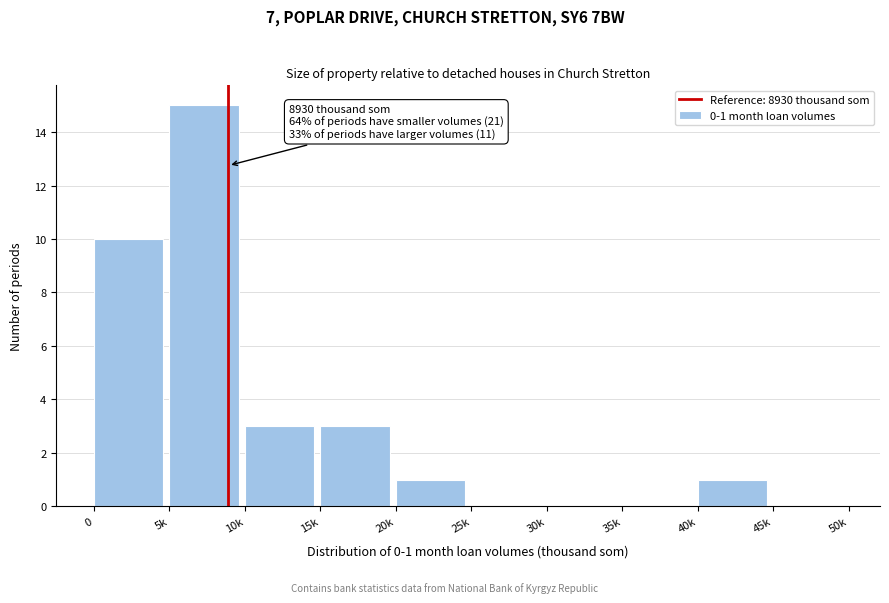

Reading left to right, transcribe all the data shown in this chart.

0=10	5k=15	10k=3	15k=3	20k=1	25k=0	30k=0	35k=0	40k=1	45k=0